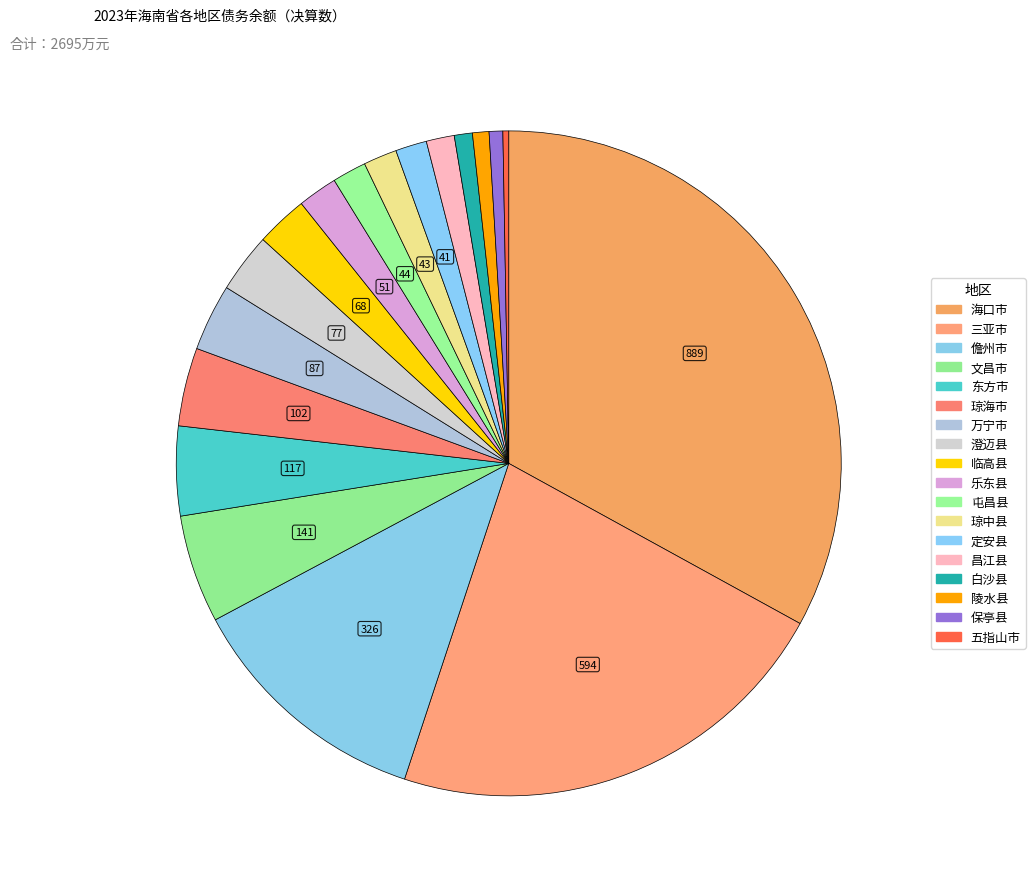

How many slices are in this pie chart?

18